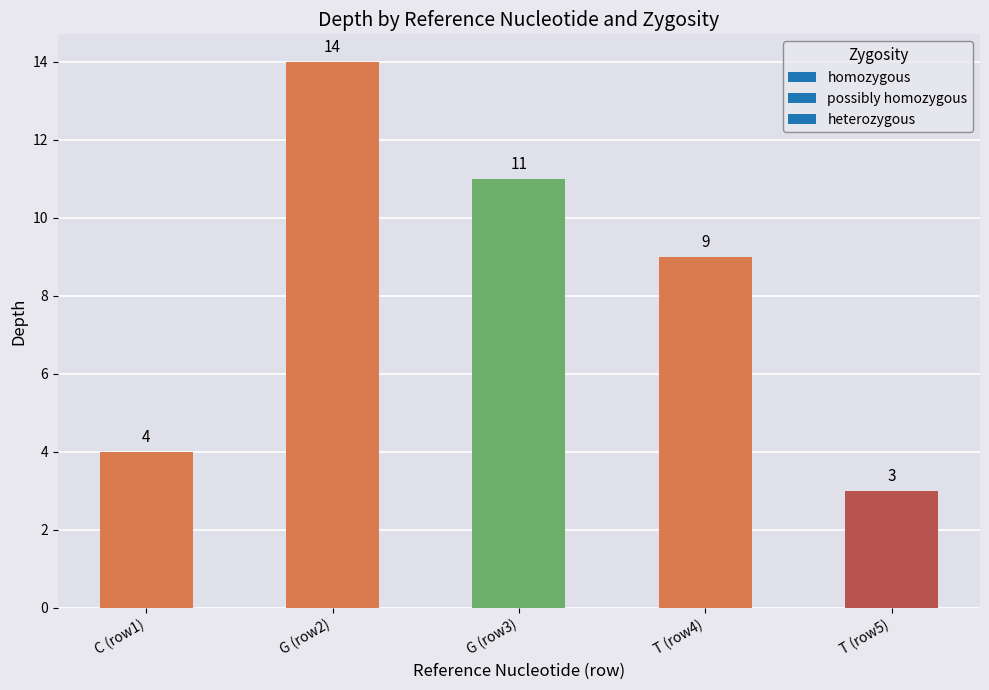

List the labels in order of value, largest first.

G (row2), G (row3), T (row4), C (row1), T (row5)